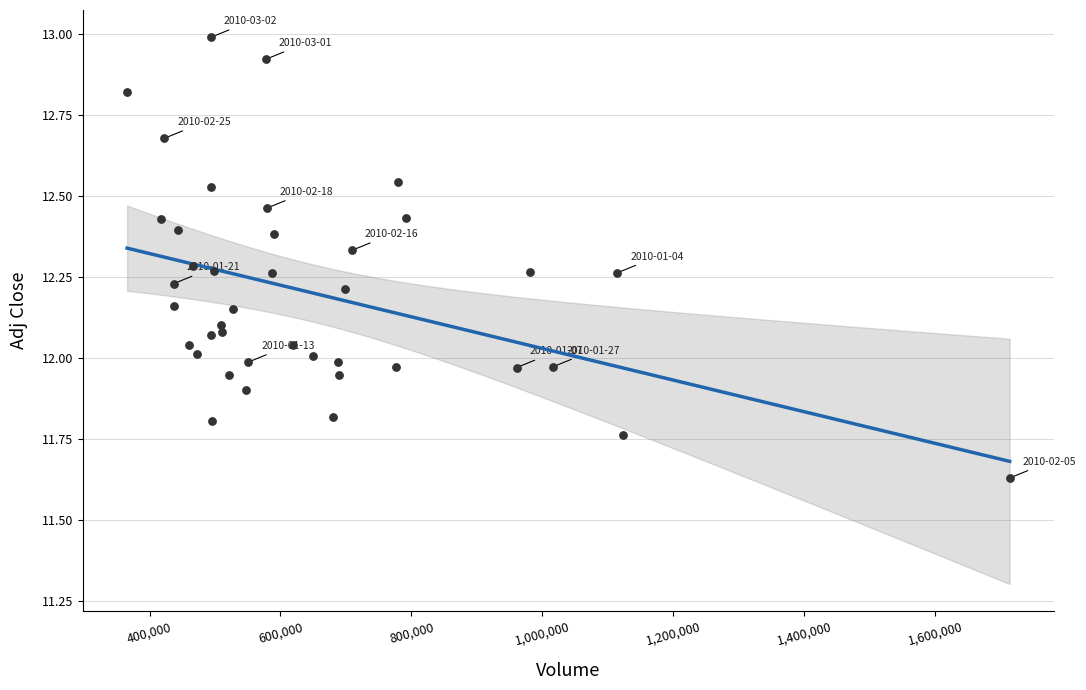

What is the range of Y values (max minus min)?

1.4